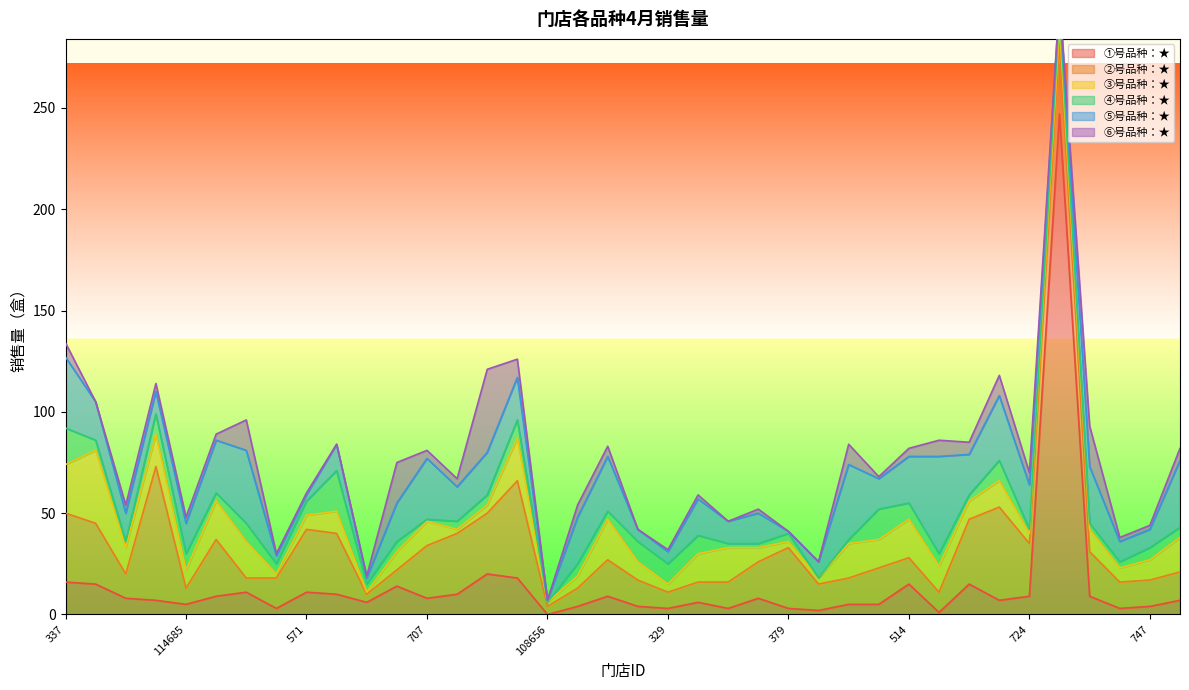

At which category does the chart reach its minimum across all series?

108656